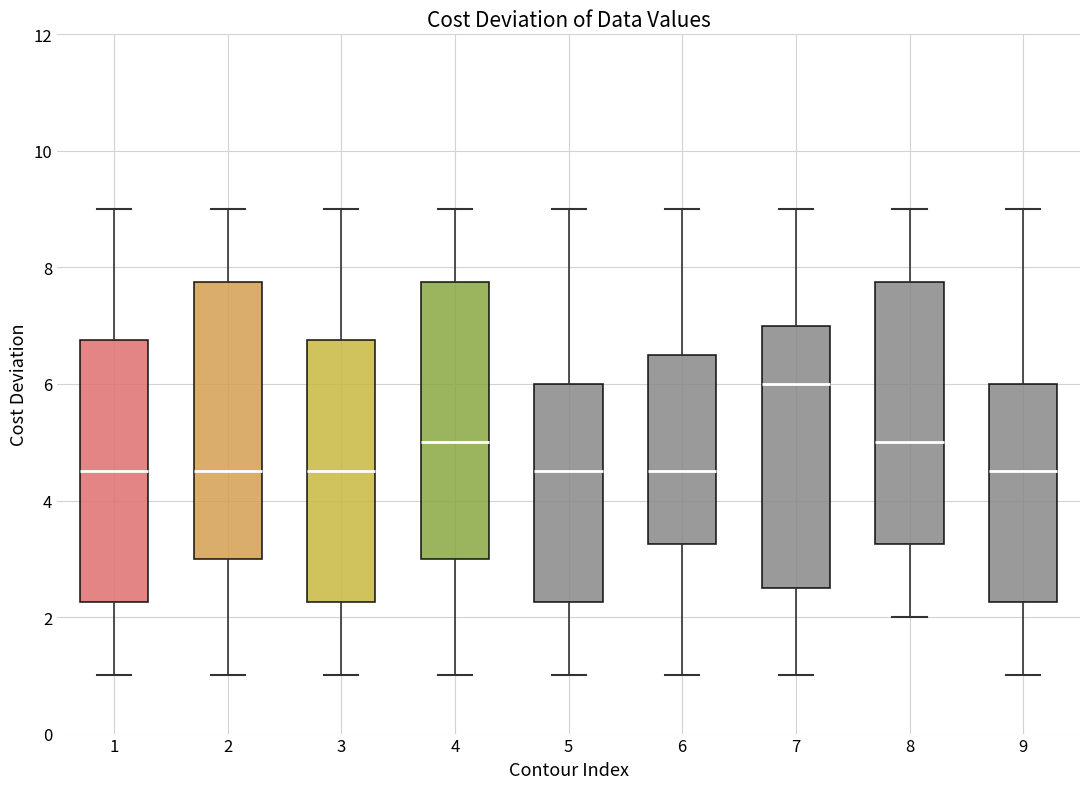

Which box's median line is the highest?

7